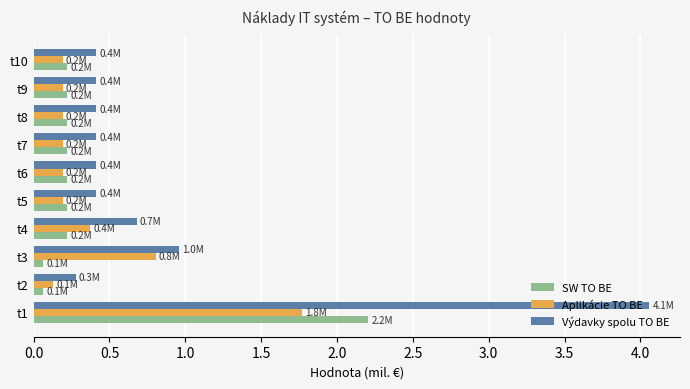

What is the highest value of the Aplikácie TO BE series?

1.8